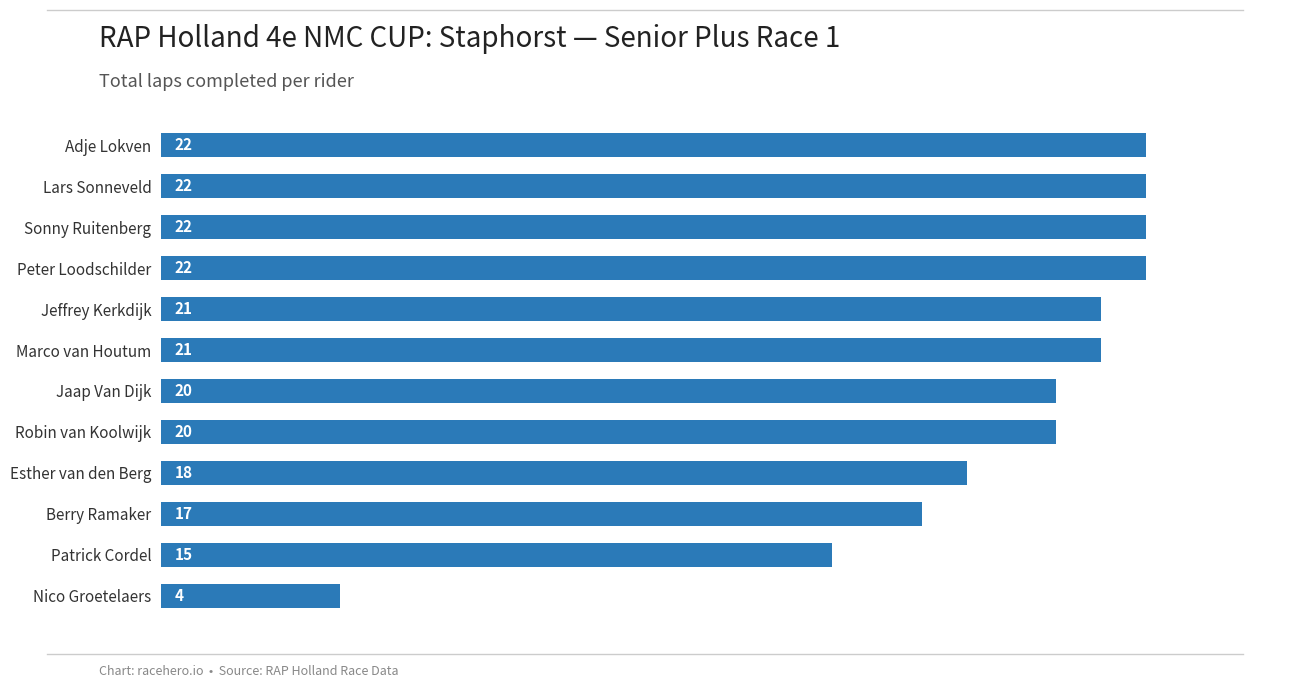

What is the label of the 11th bar from the top?

Patrick Cordel